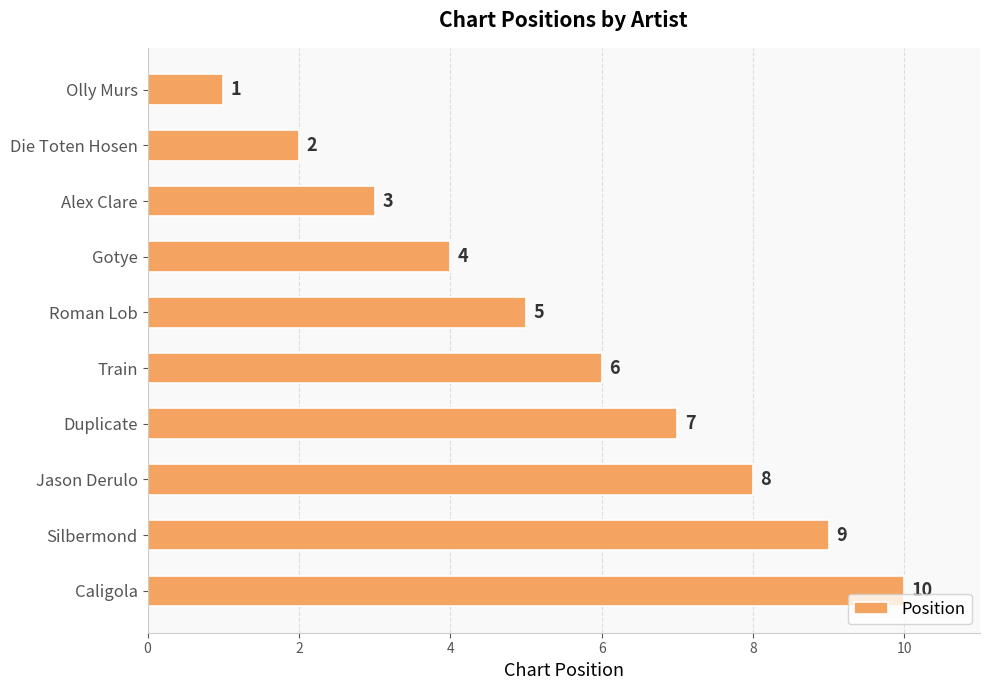

What value does the data have at Jason Derulo?

8